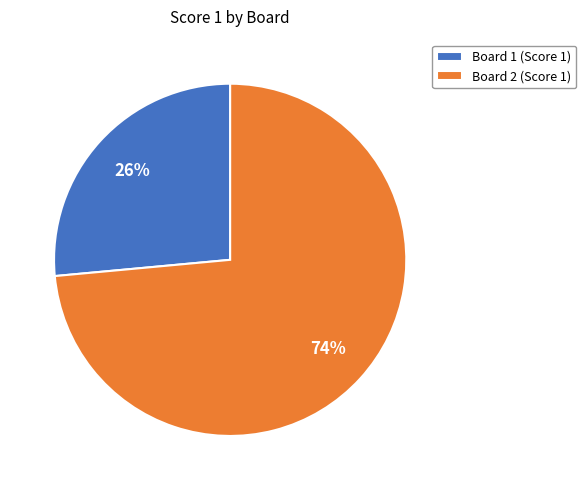

How many segments does this pie chart have?

2